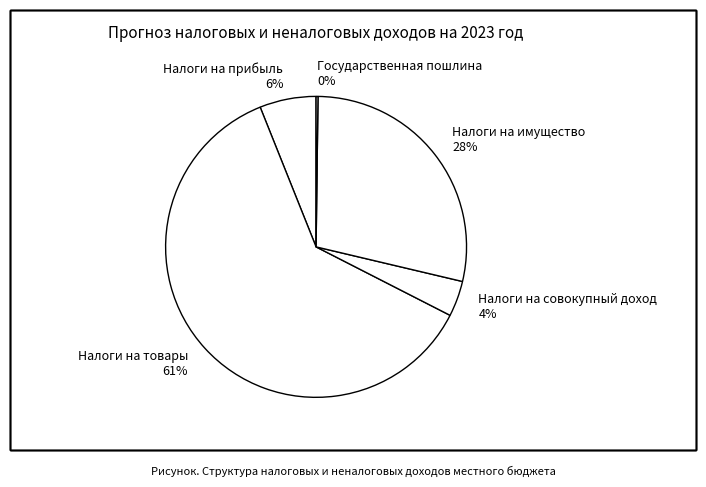

Which slice is the largest?

Налоги на товары